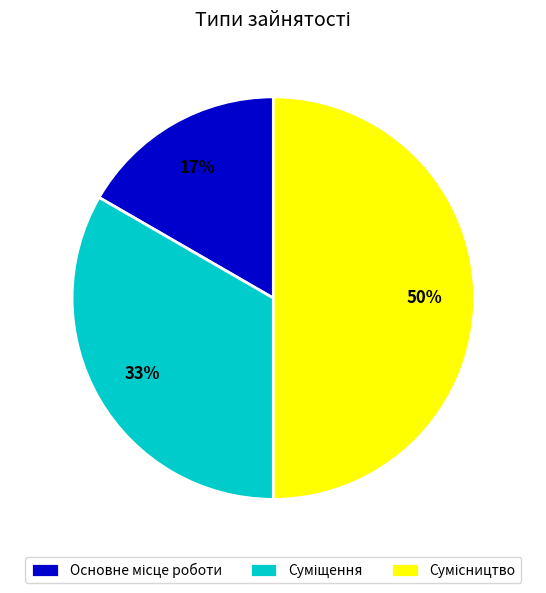

To the nearest percent, what is the difference between the largest and smallest slice percentages?

33%